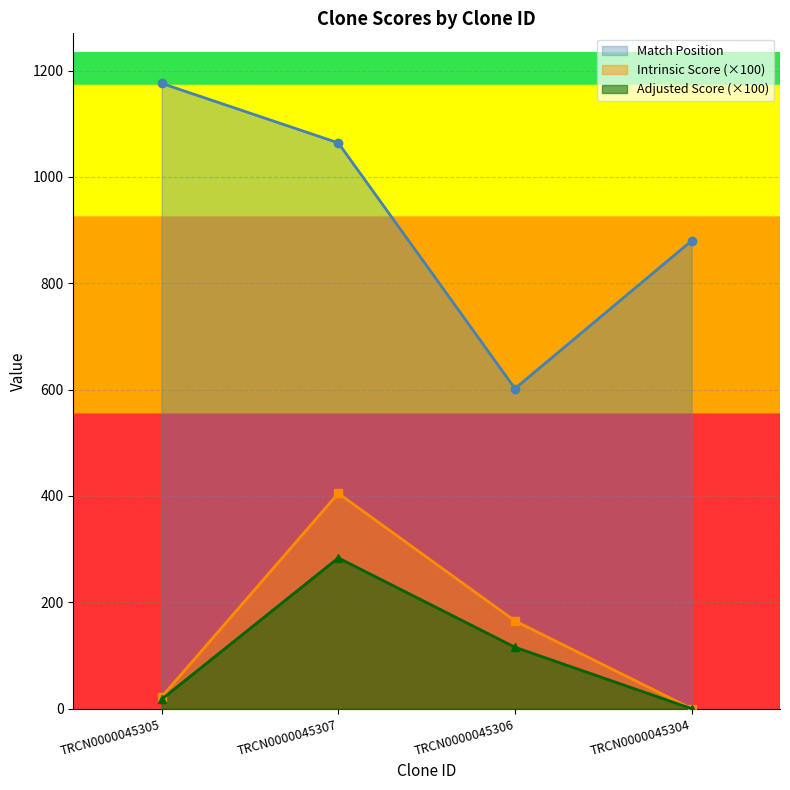

True or false: Adjusted Score and Match Position cross at least once.

False